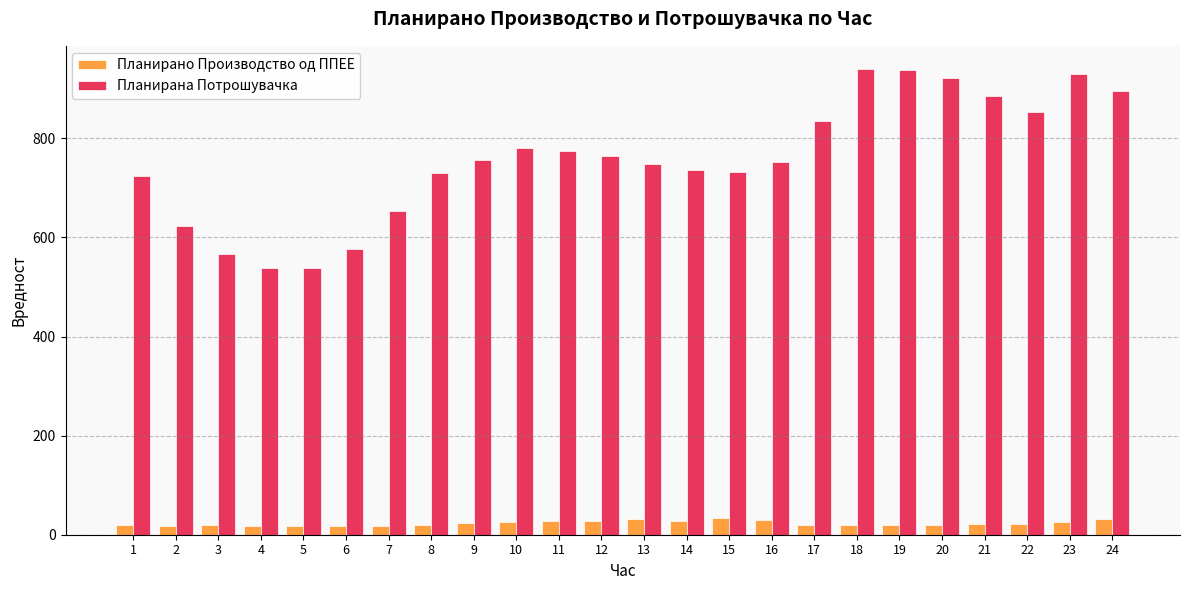

At 2, list the series in order from largest to smallest.

Планирана Потрошувачка, Планирано Производство од ППЕЕ